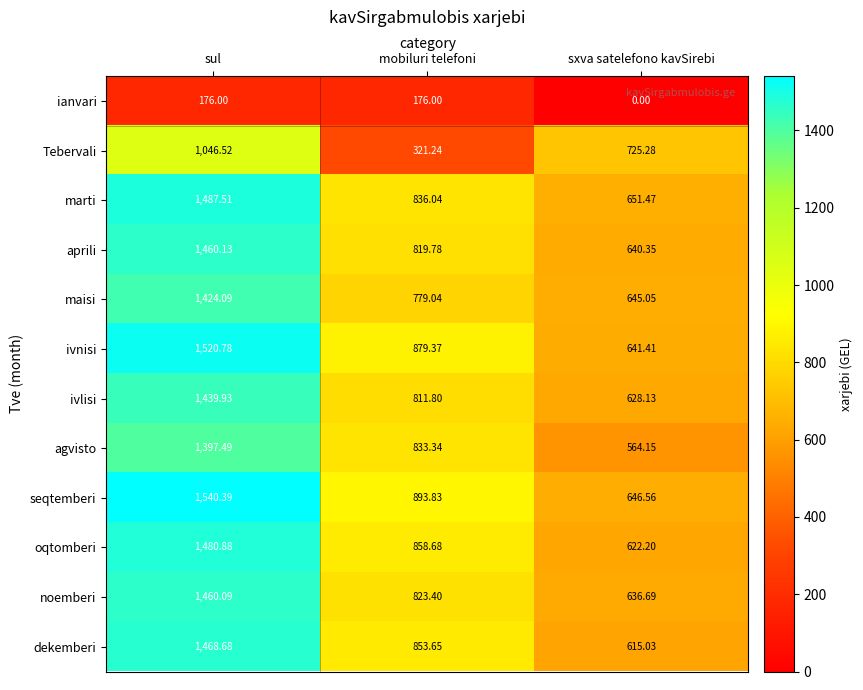

At which label is oqtomberi closest to 1051?

mobiluri telefoni